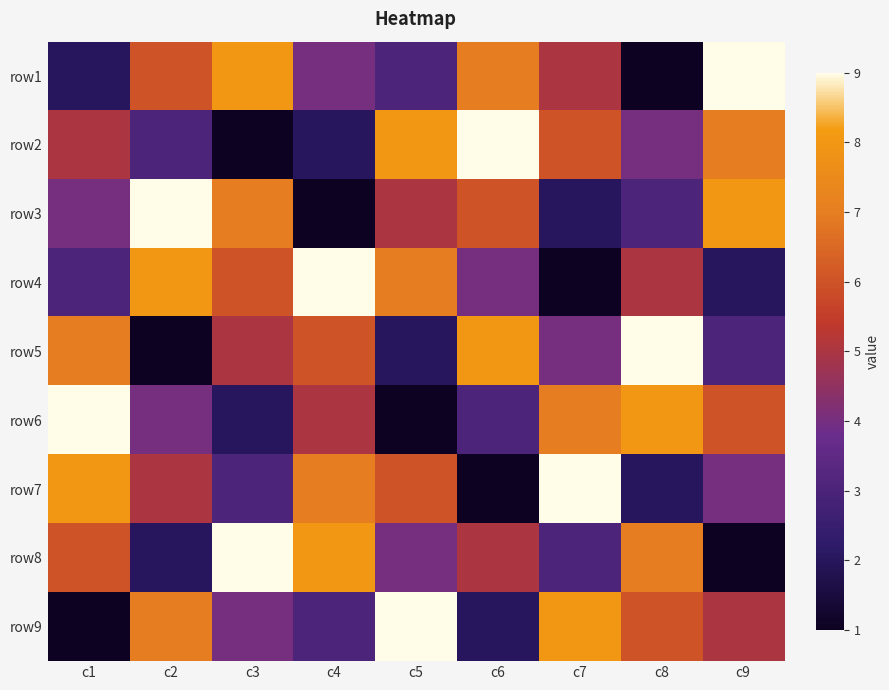

Reading left to right, extract all data points from this chart.

row1: c1=2	c2=6	c3=8	c4=4	c5=3	c6=7	c7=5	c8=1	c9=9
row2: c1=5	c2=3	c3=1	c4=2	c5=8	c6=9	c7=6	c8=4	c9=7
row3: c1=4	c2=9	c3=7	c4=1	c5=5	c6=6	c7=2	c8=3	c9=8
row4: c1=3	c2=8	c3=6	c4=9	c5=7	c6=4	c7=1	c8=5	c9=2
row5: c1=7	c2=1	c3=5	c4=6	c5=2	c6=8	c7=4	c8=9	c9=3
row6: c1=9	c2=4	c3=2	c4=5	c5=1	c6=3	c7=7	c8=8	c9=6
row7: c1=8	c2=5	c3=3	c4=7	c5=6	c6=1	c7=9	c8=2	c9=4
row8: c1=6	c2=2	c3=9	c4=8	c5=4	c6=5	c7=3	c8=7	c9=1
row9: c1=1	c2=7	c3=4	c4=3	c5=9	c6=2	c7=8	c8=6	c9=5